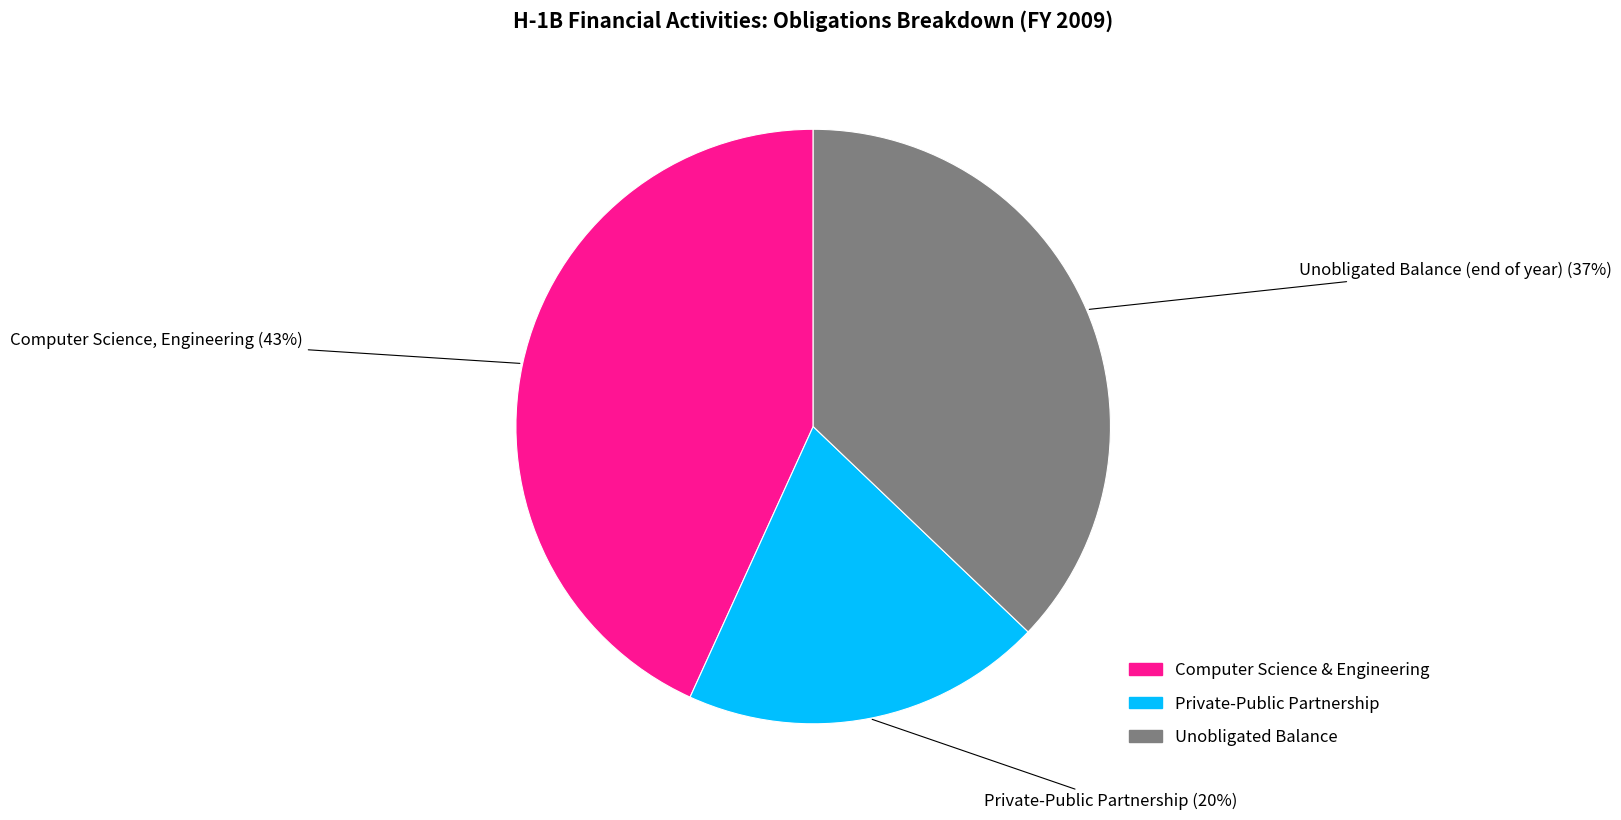

Does any single category account for the majority?

No